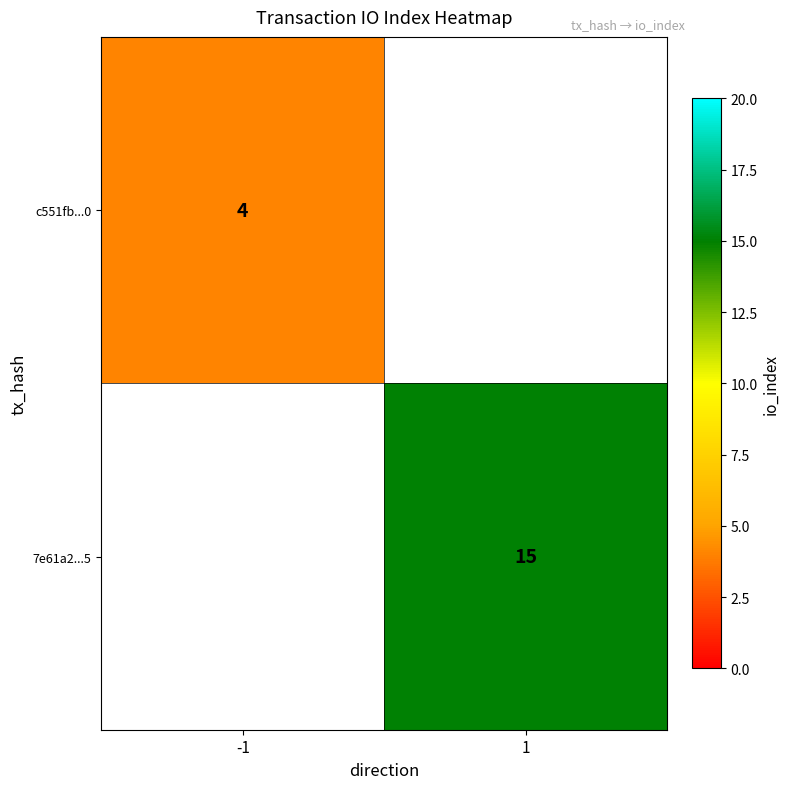

Is the value of 7e61a2...5 at 1 greater than the value of c551fb...0 at -1?

Yes